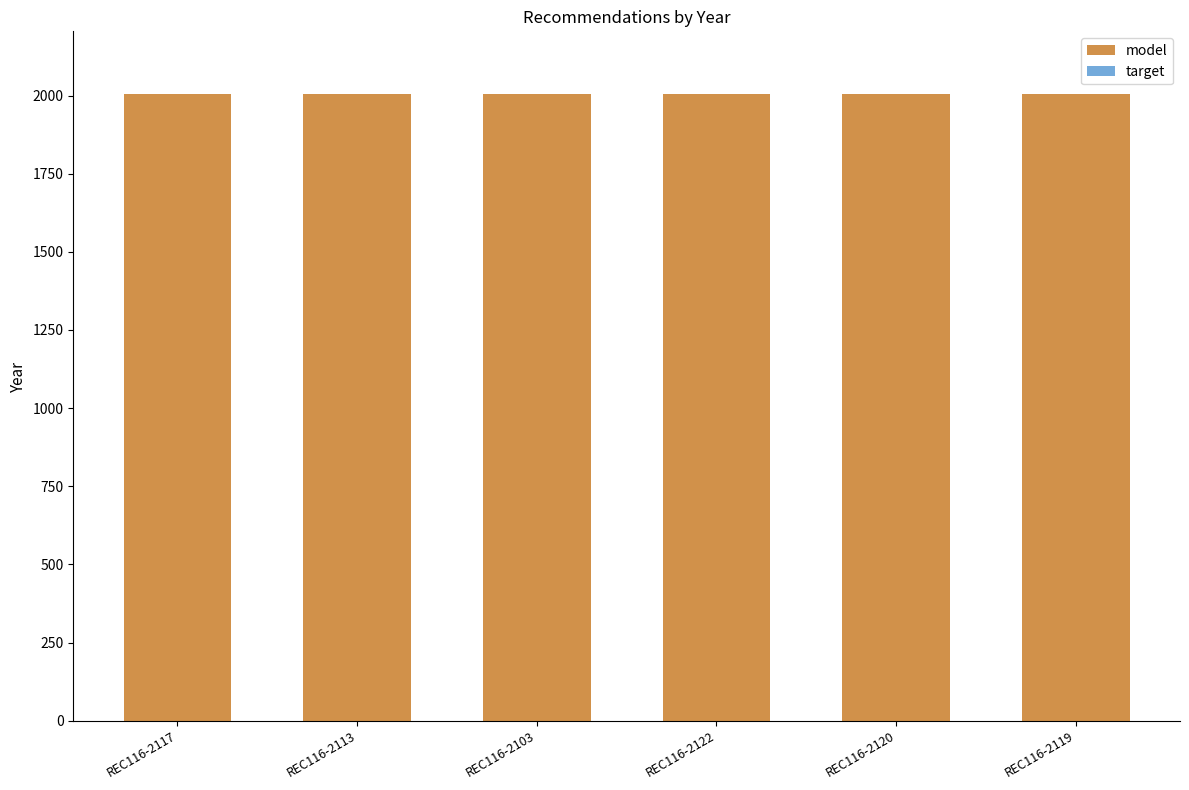

What is the lowest value of the model series?

2005